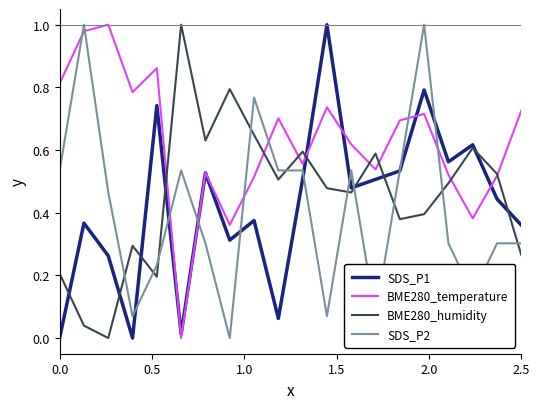

How many intersections are there between SDS_P2 and BME280_humidity?

10